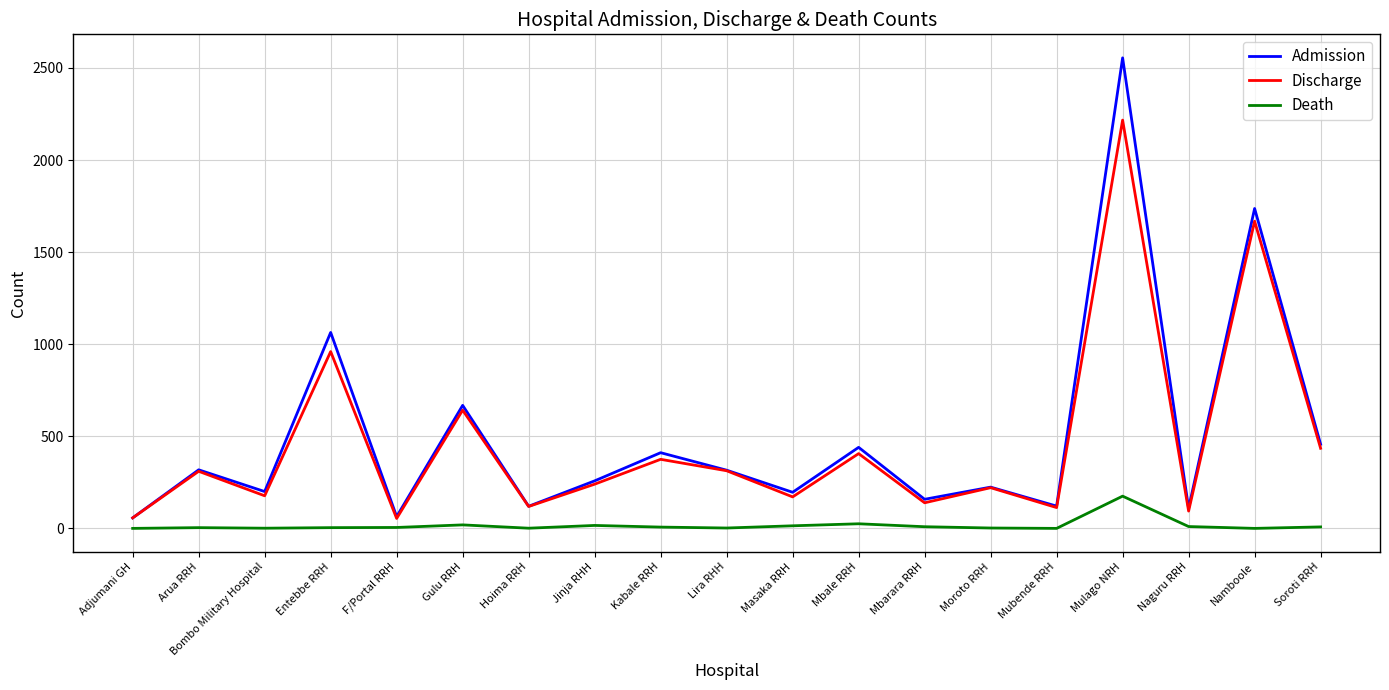

The Admission series shows 291 at Bombo Military Hospital. True or false?

False